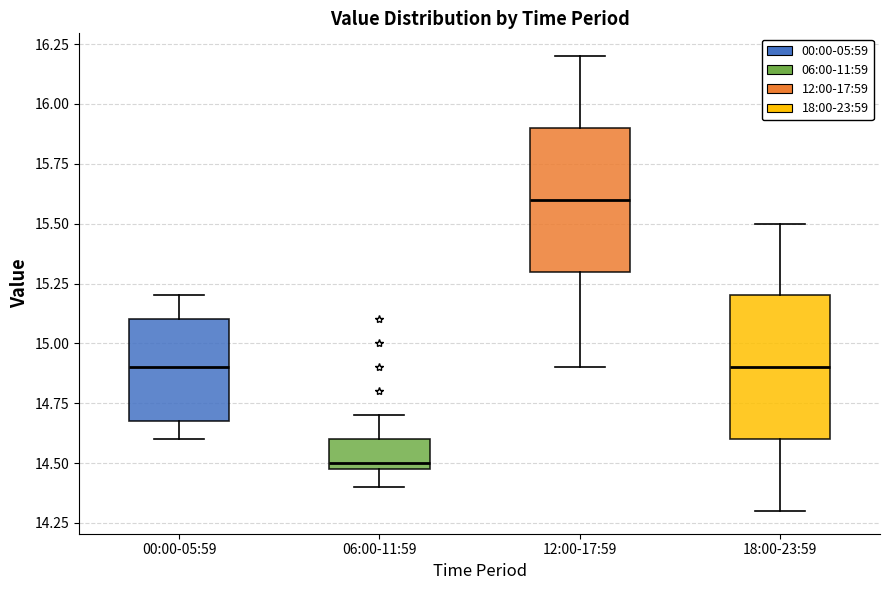

Where is the upper edge of the box for 00:00-05:59 on the y-axis? The values are not printed on the chart, so give them approximately, as read against the axis.

15.1